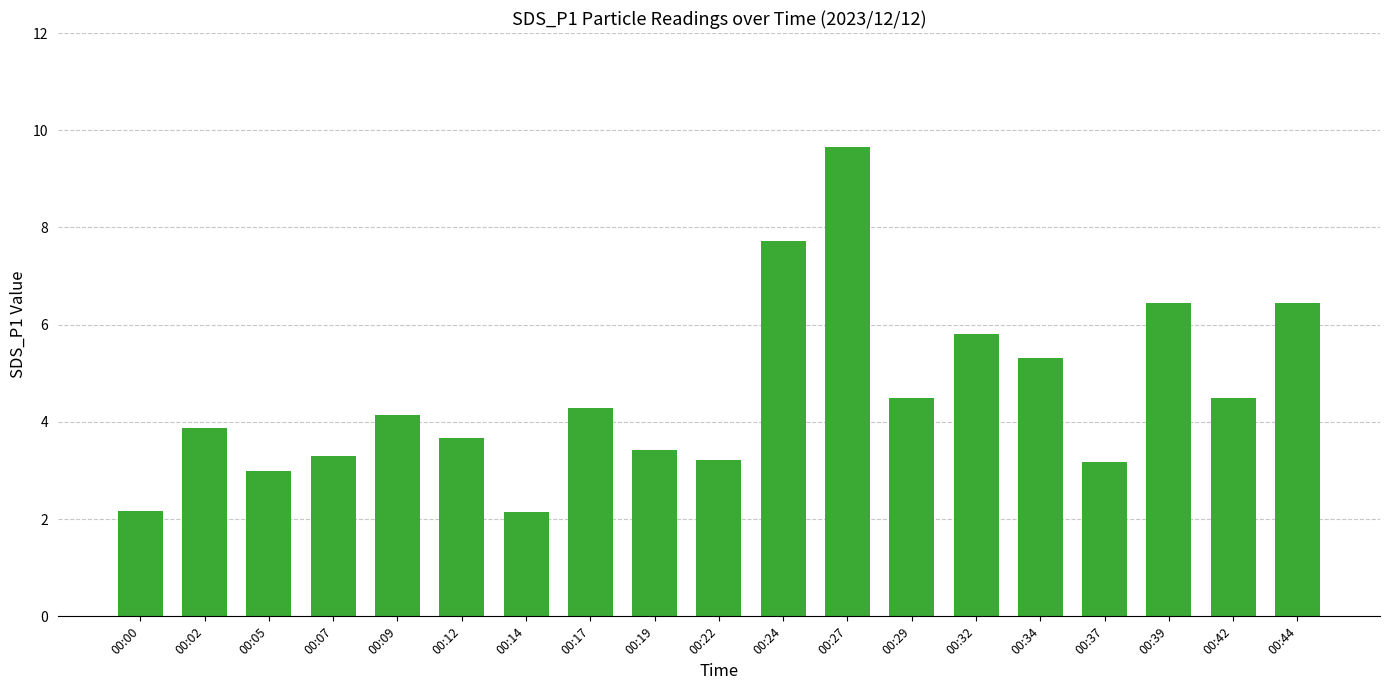

Count the number of values greater than 4.

10